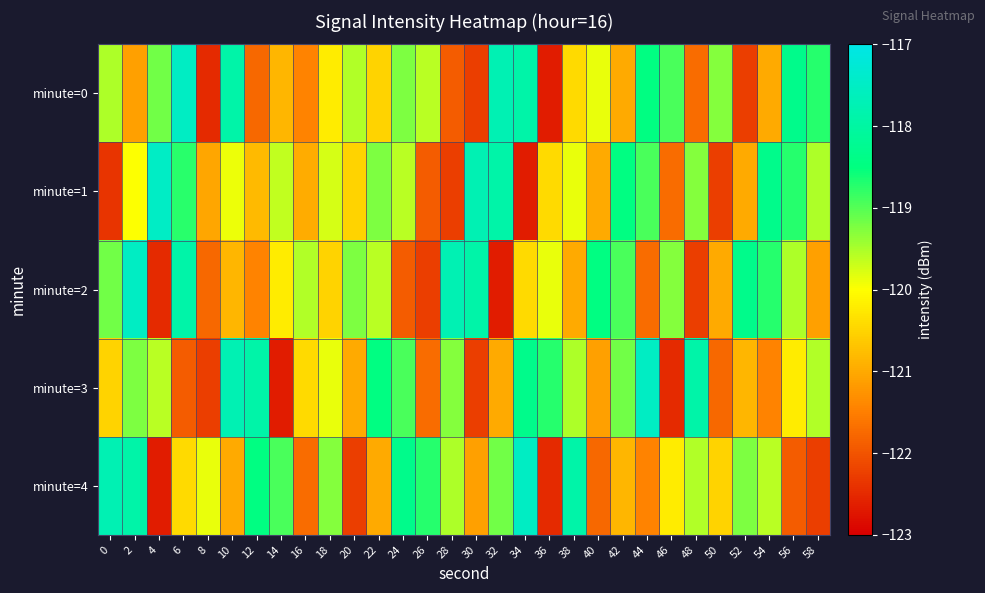

Which series has the largest range (max minus min)?

minute=1